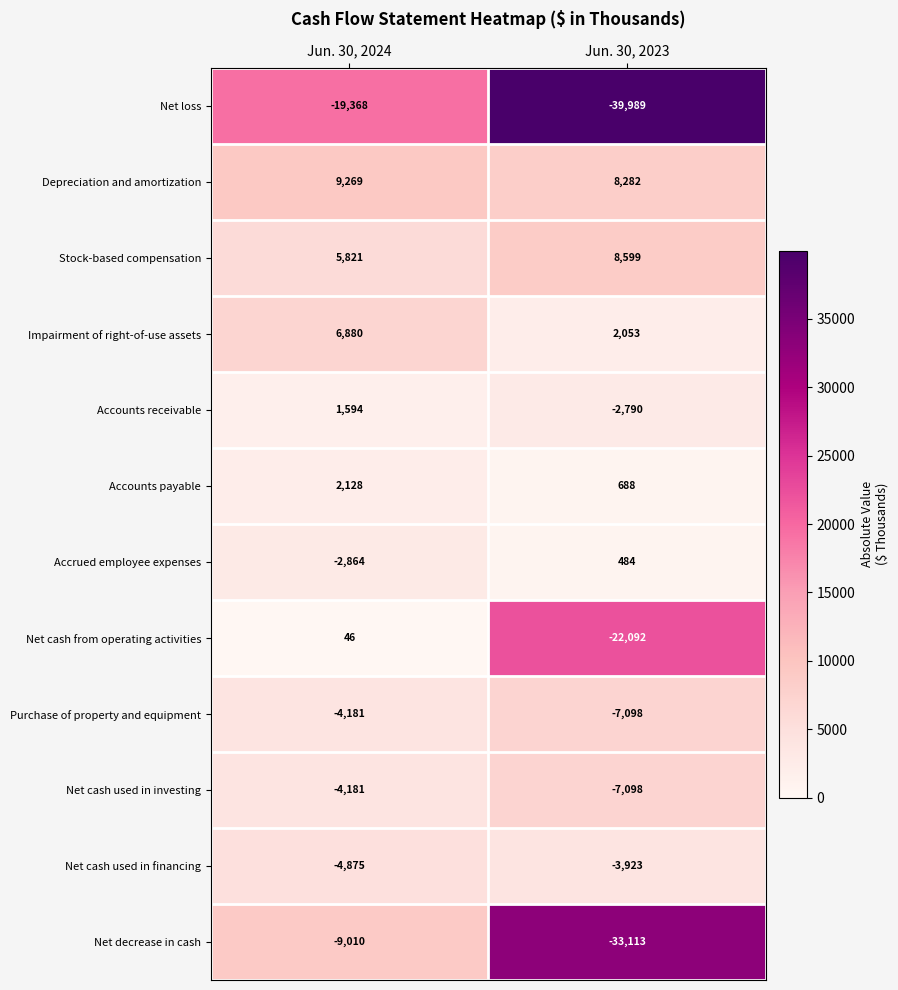

What is the spread (max minus min) of values at Jun. 30, 2023?

48588